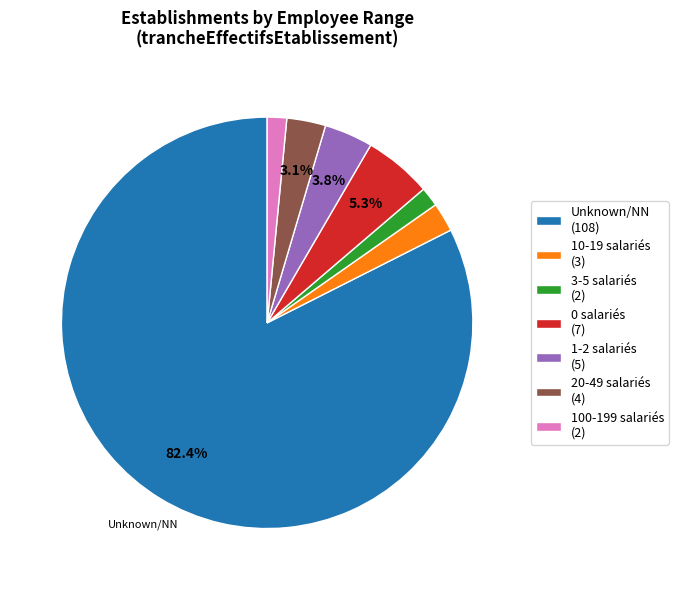

Combined, do 3-5 salariés (2) and 1-2 salariés (5) account for over 50%?

No